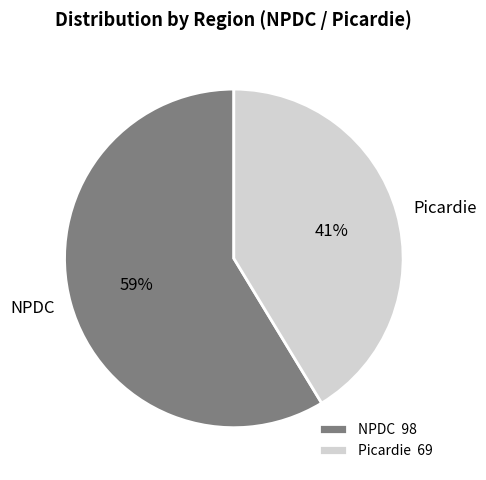

How many slices are in this pie chart?

2